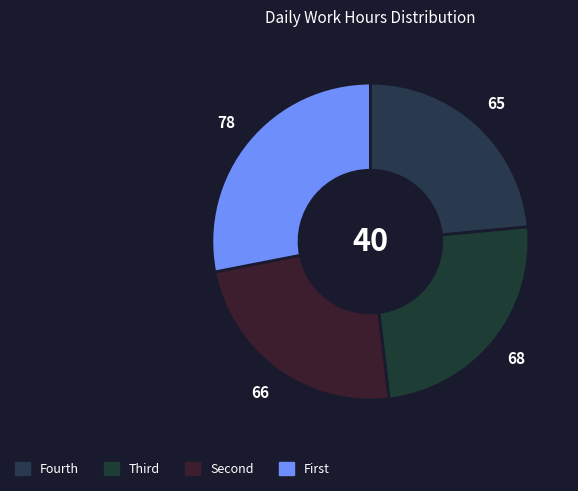

How many slices are in this pie chart?

4